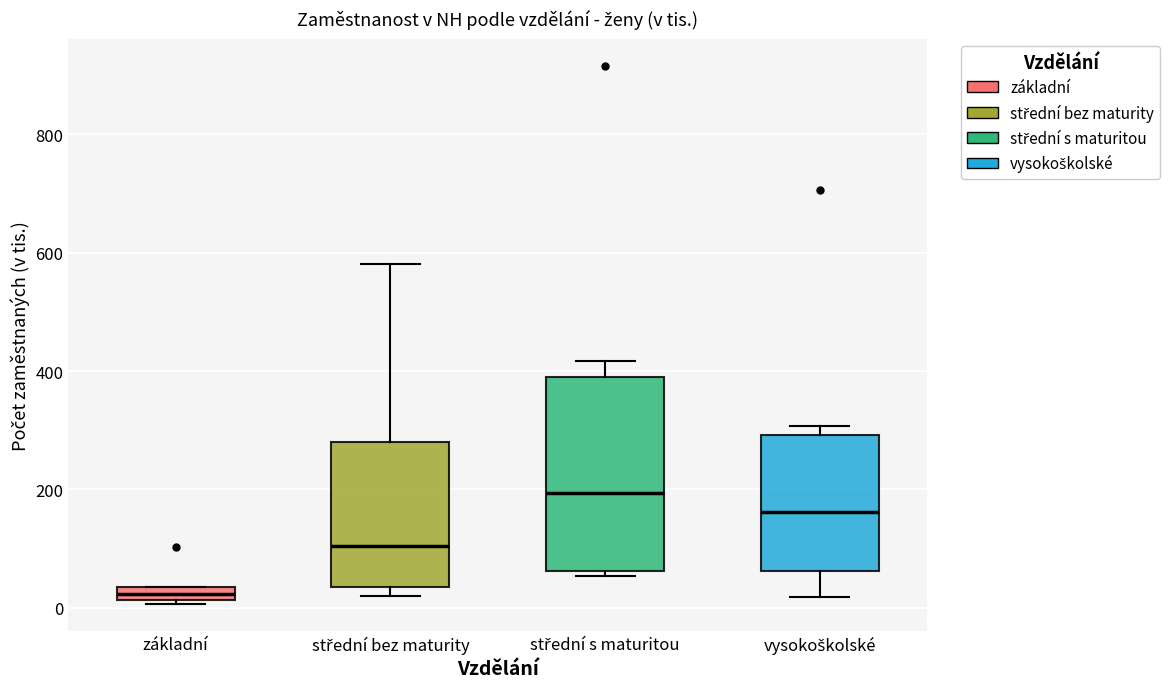

Comparing the boxes themselves (not the whiskers), which one is the tallest?

střední s maturitou